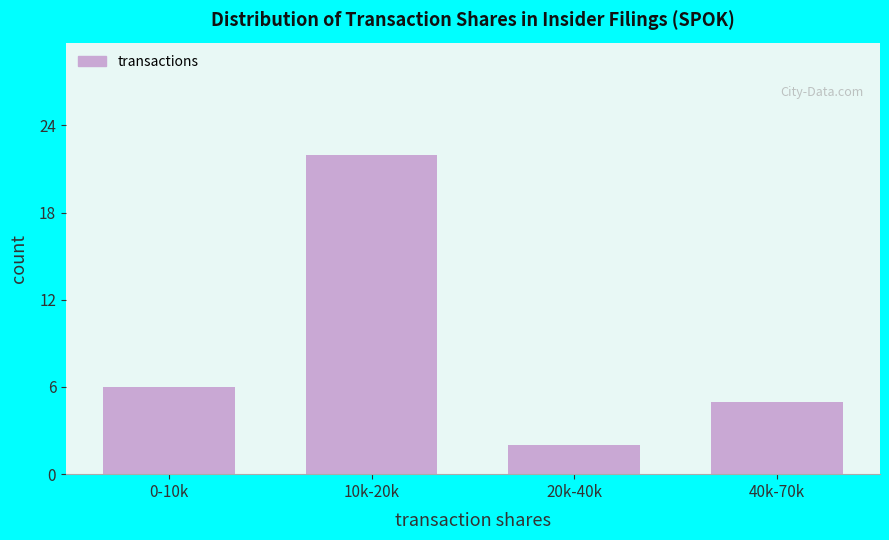

Reading right to left, extract all data points from this chart.

5	2	22	6